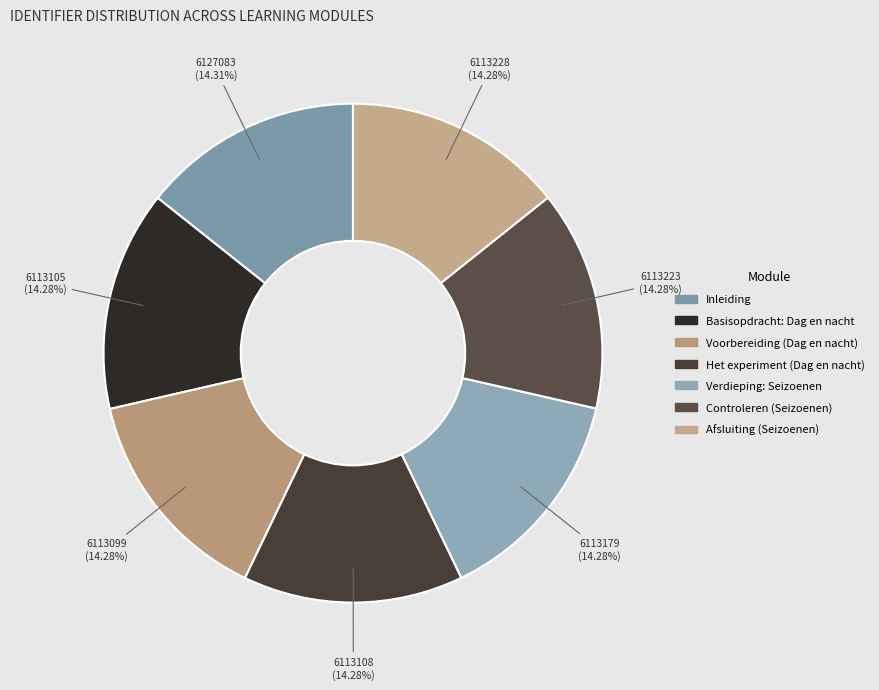

Does any single category account for the majority?

No